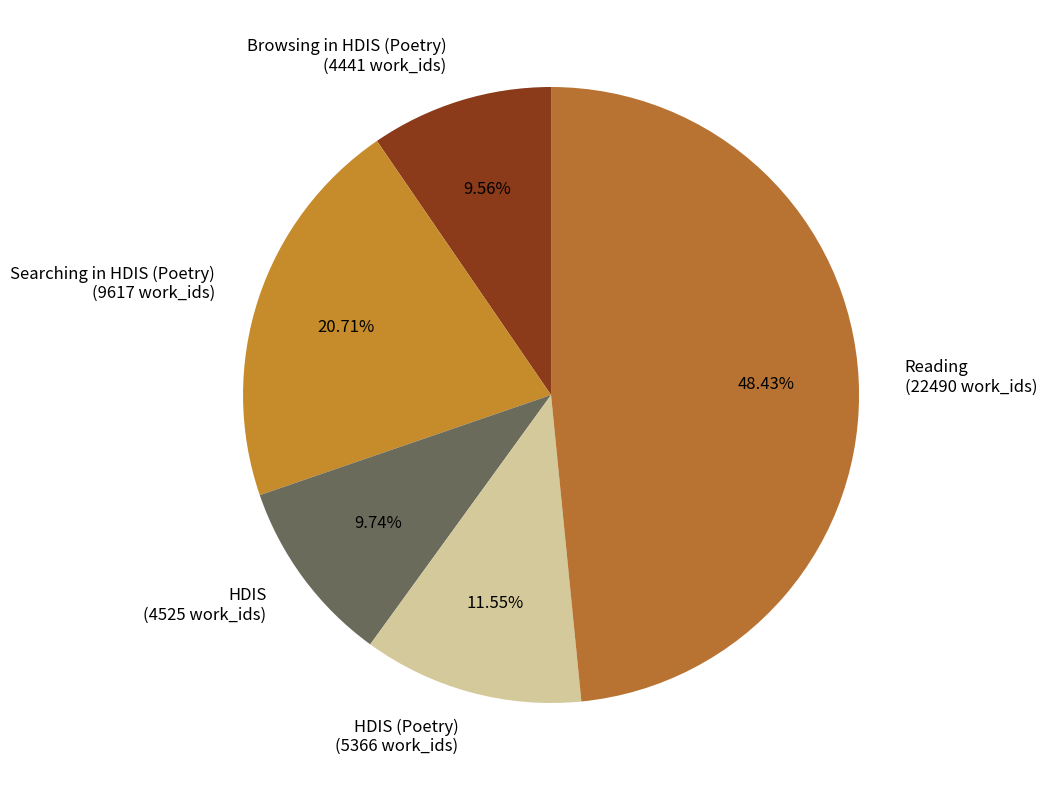

Is there any slice that represents more than half of the pie?

No